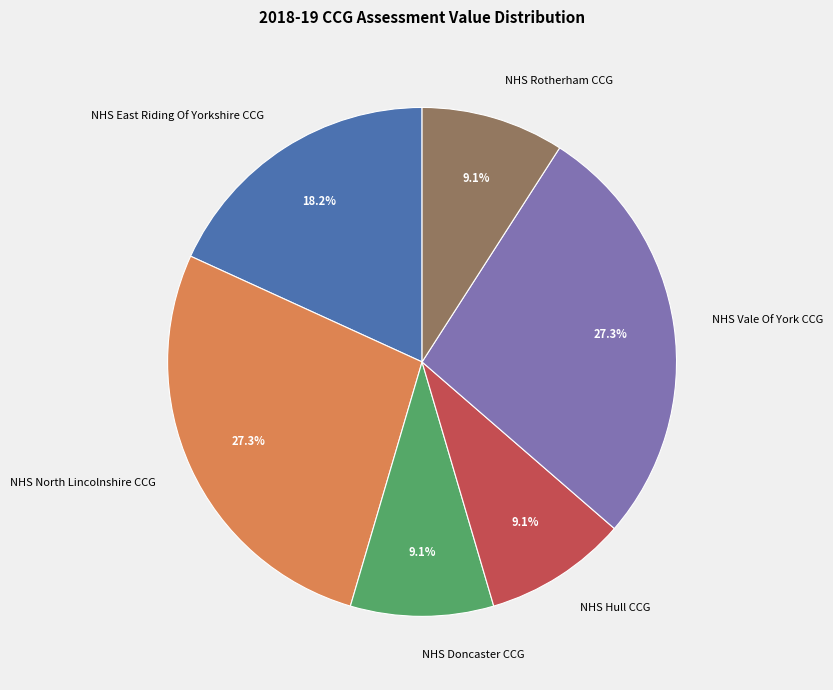

How many slices are in this pie chart?

6